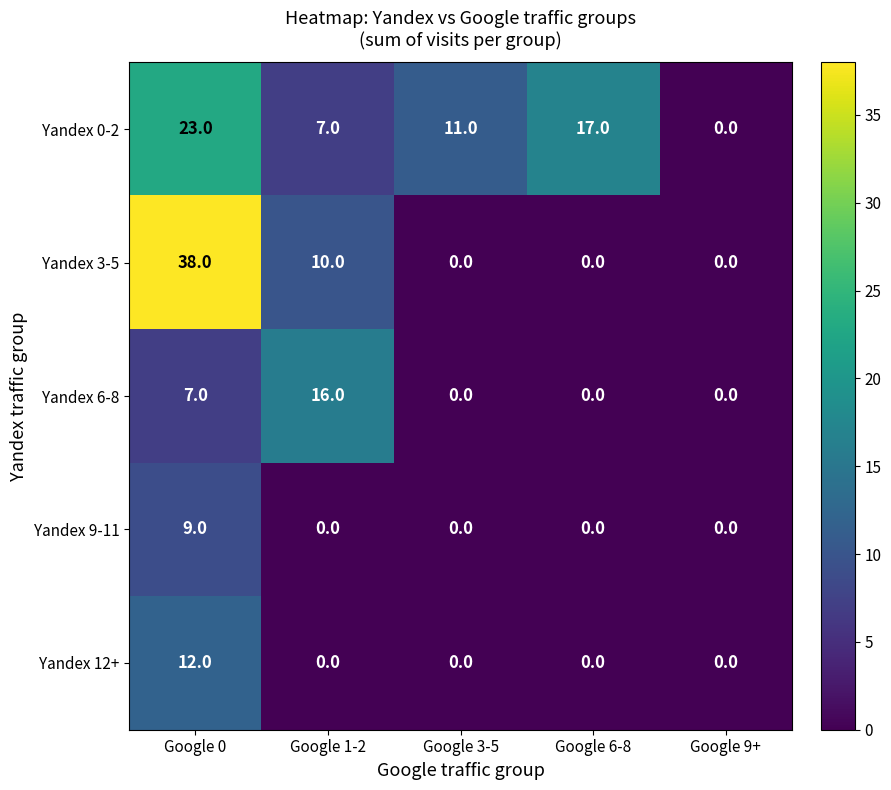

How many distinct data groups are displayed?

5